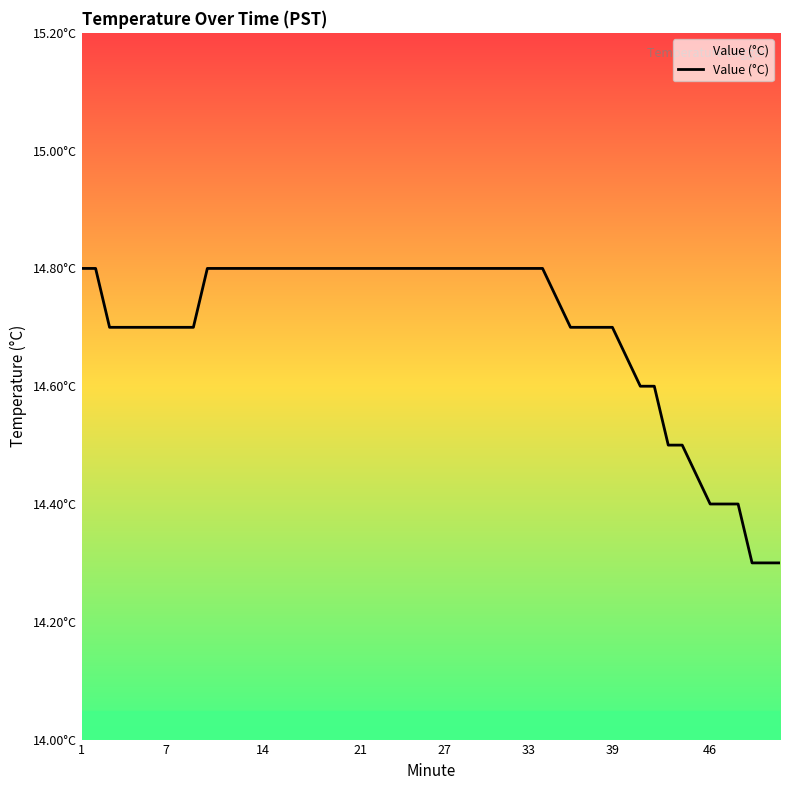

True or false: the data has more than 2 interior local peaks.

False